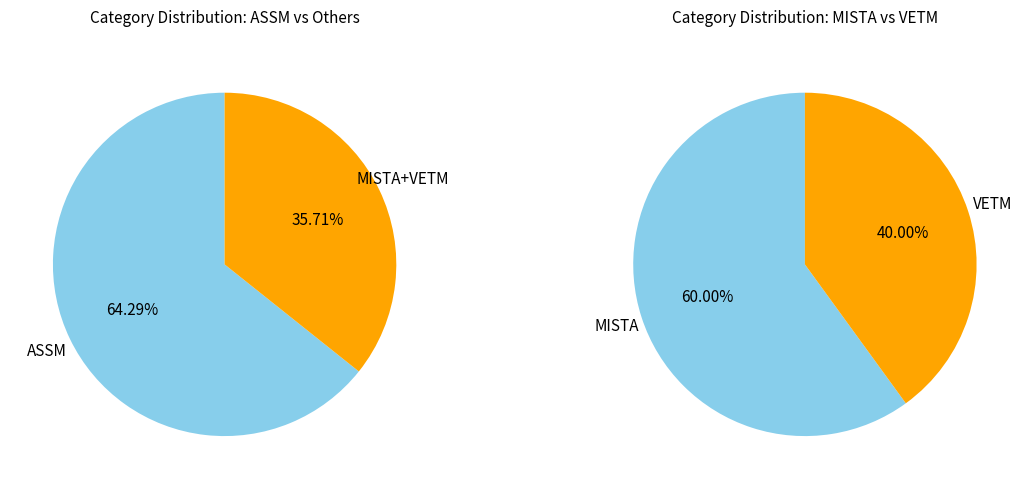

To the nearest percent, what percentage of the pie is ASSM?

64%